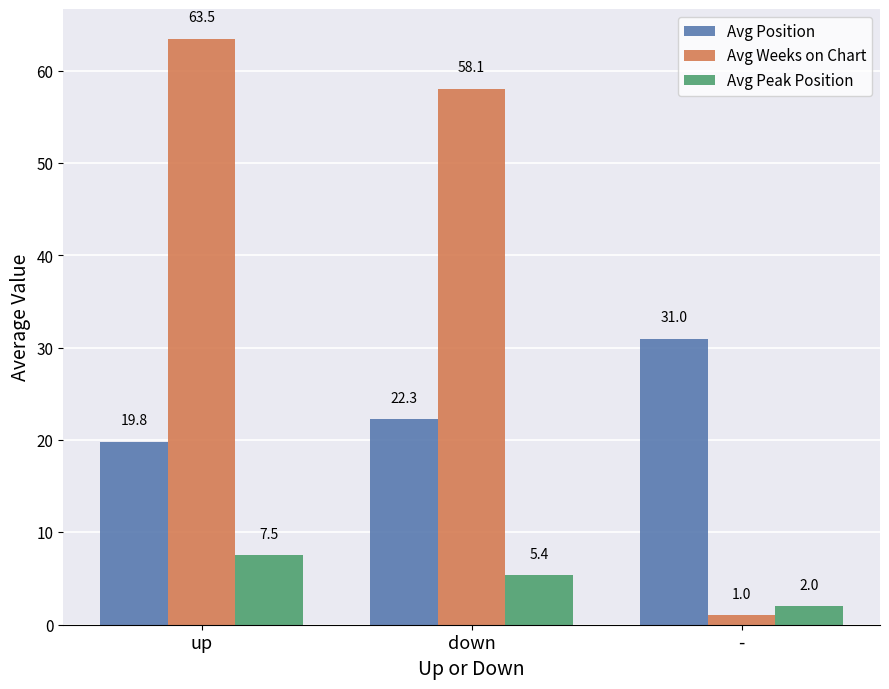

Read the Avg Weeks on Chart value at -.

1.0